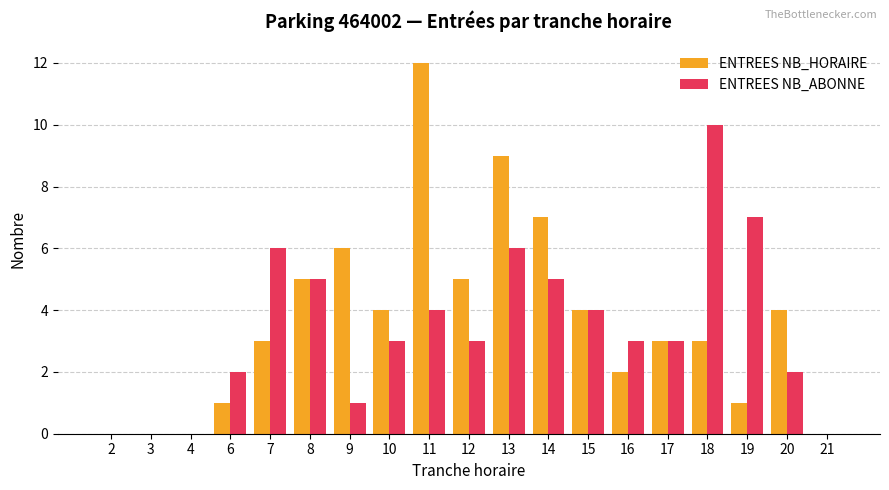

Is it true that ENTREES NB_HORAIRE equals 12 at 11?

True